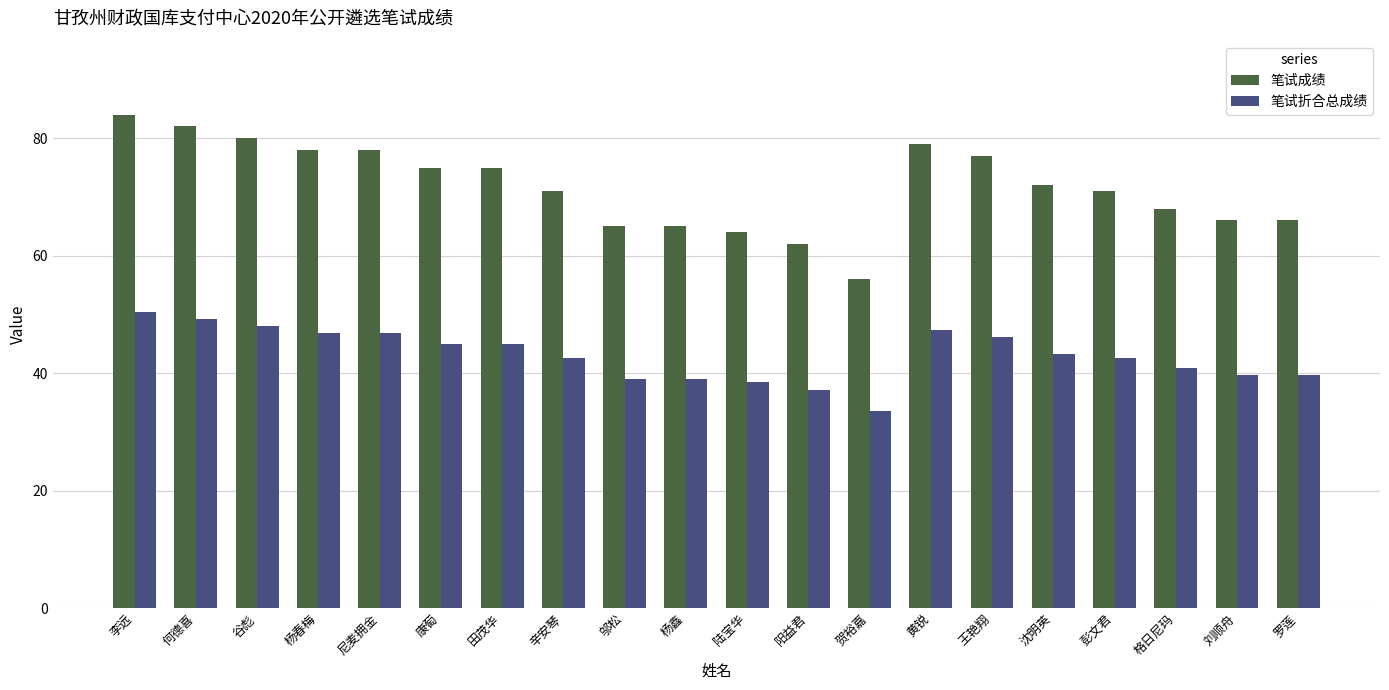

What is the sum of the 笔试折合总成绩 values at 邬松 and 李远?

89.4